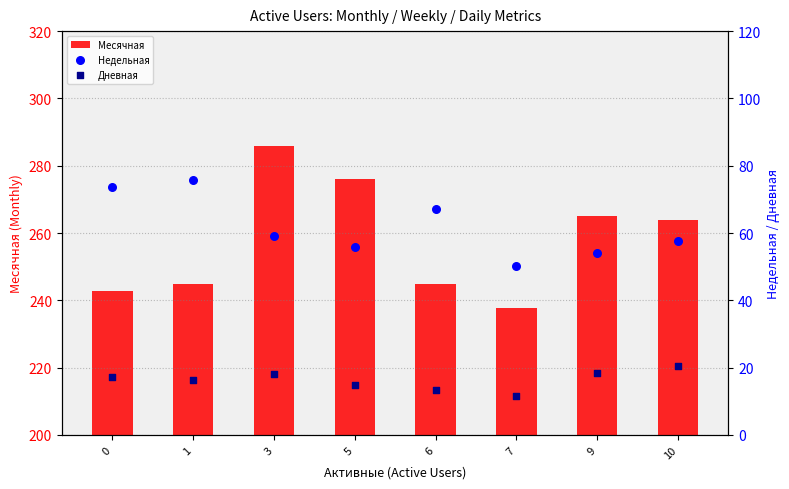

What are all the series names shown in the legend?

Месячная, Недельная, Дневная